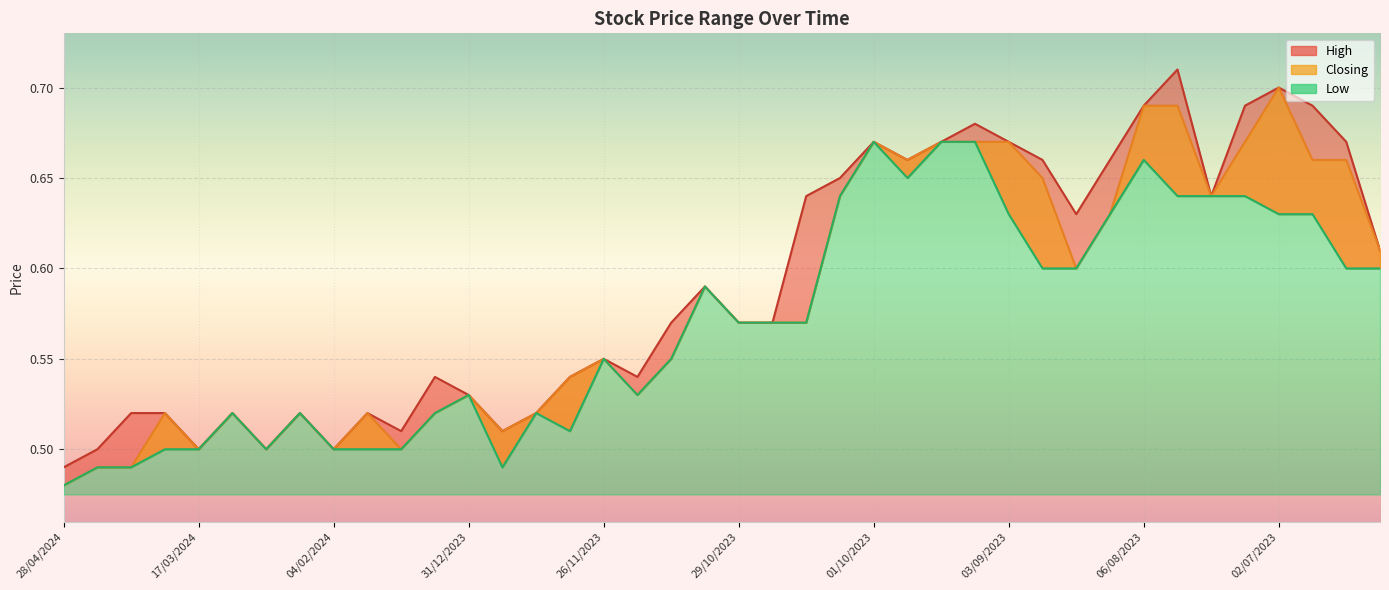

What is the difference between the maximum and minimum values in the High series?

0.2